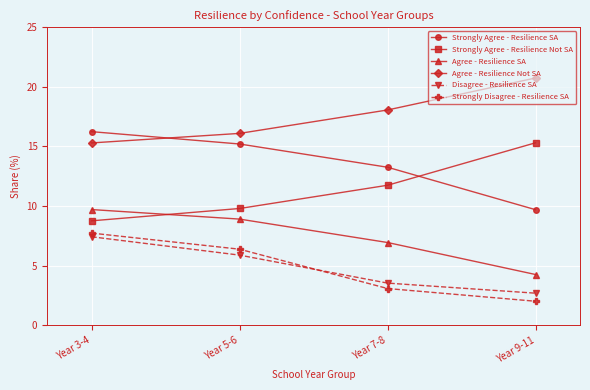

What is the value of the Disagree - Resilience SA point at the 3rd from the left?

3.5